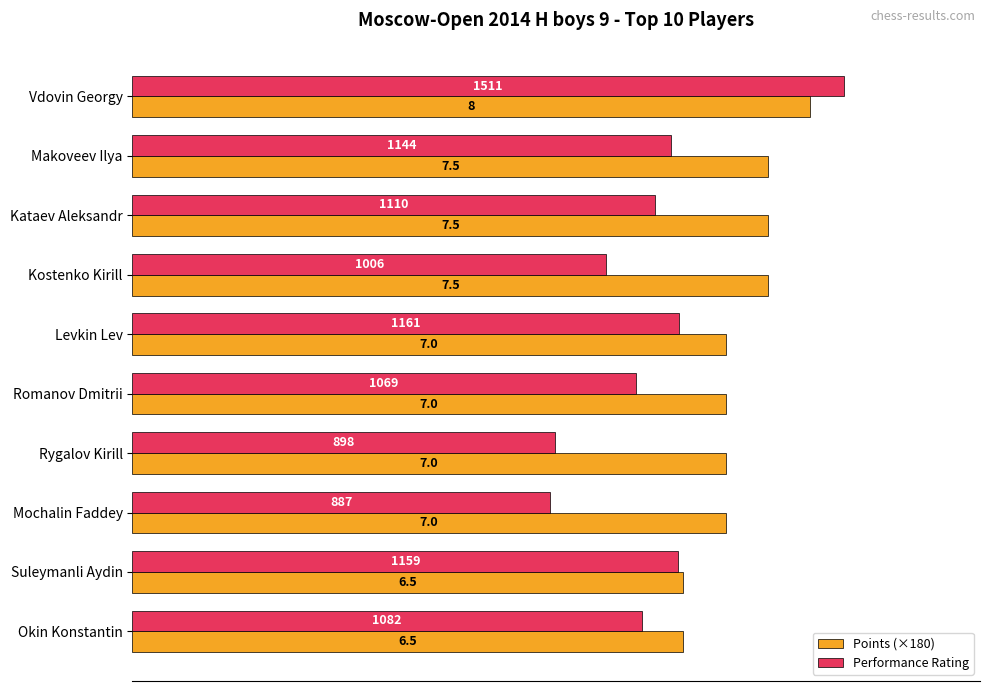

Where is Performance Rating nearest to the value 1199?

Levkin Lev